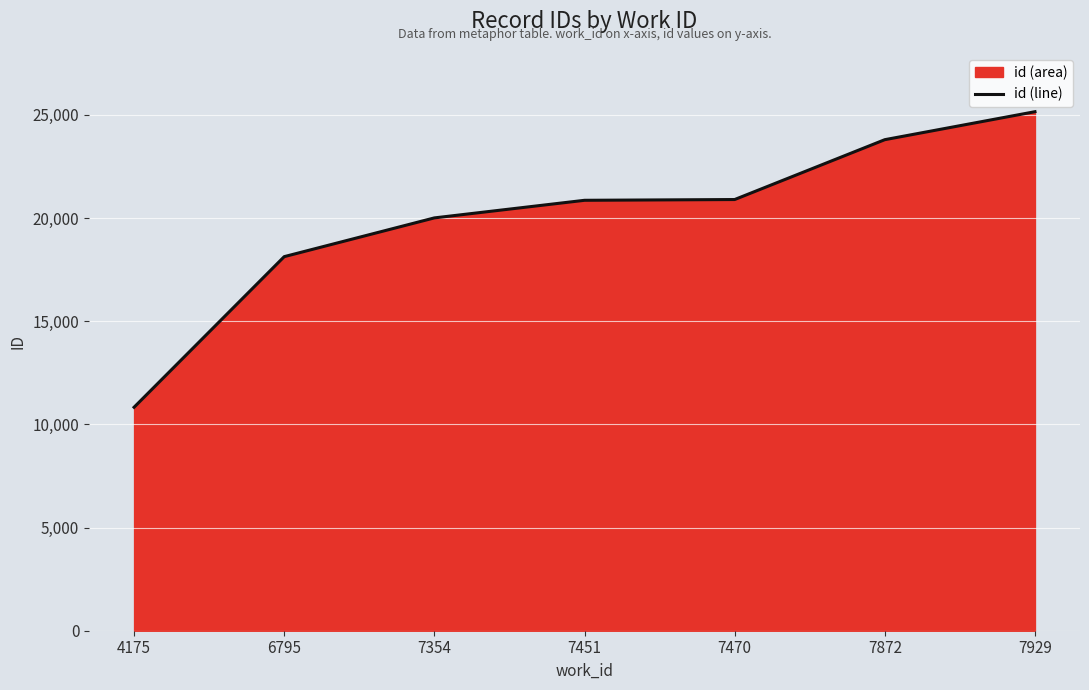

What is the greatest value displayed?

25155